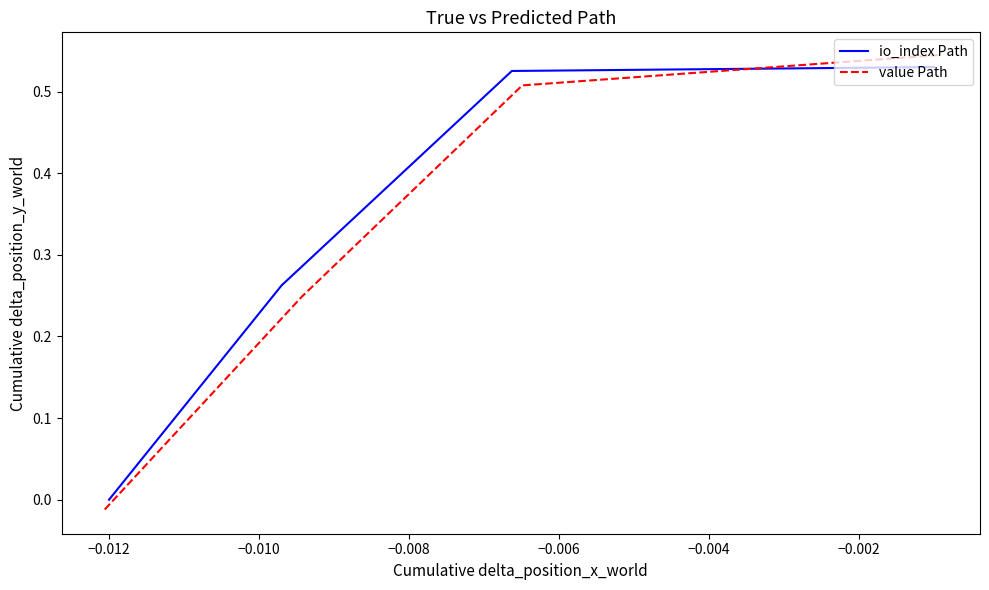

True or false: value Path has a value of 0.4 at −0.014.

False